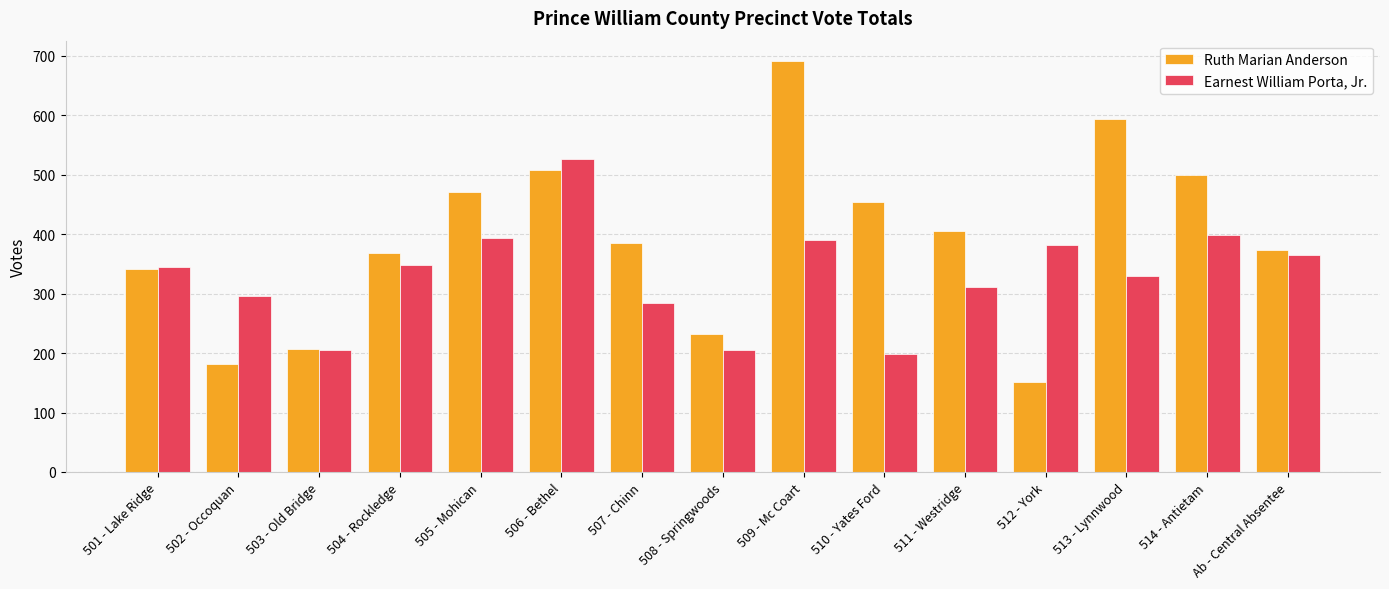

Count the number of data series in this chart.

2